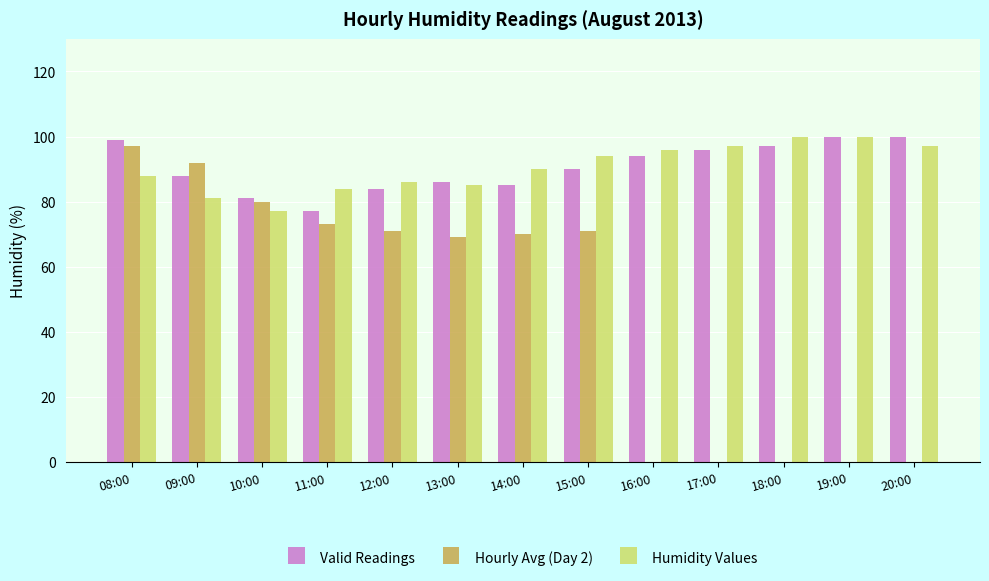

The value of Hourly Avg (Day 2) at 15:00 is 71. True or false?

True